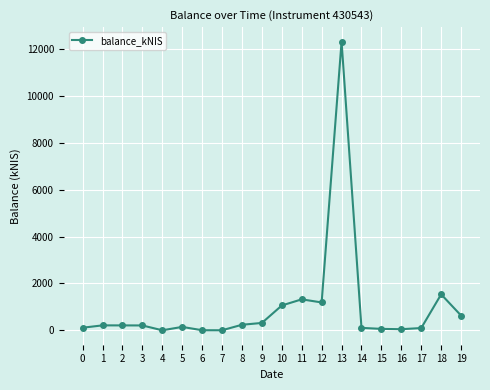

True or false: the data shows 1059.6 at 10.

True